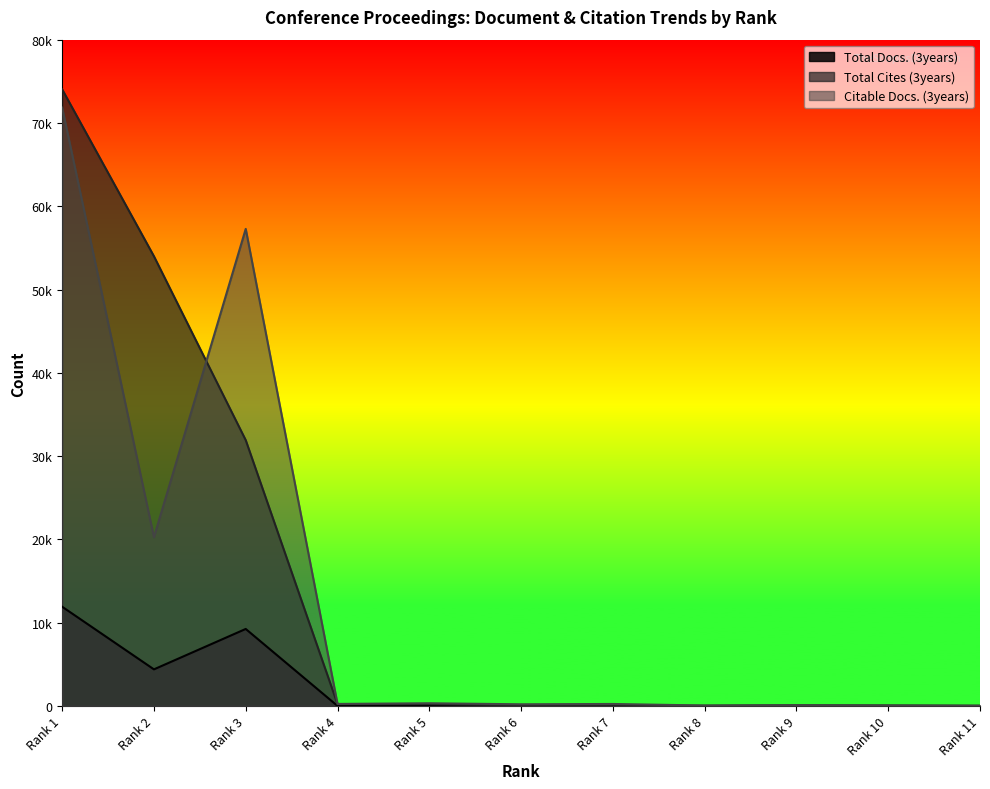

How many data points does each series have?

11